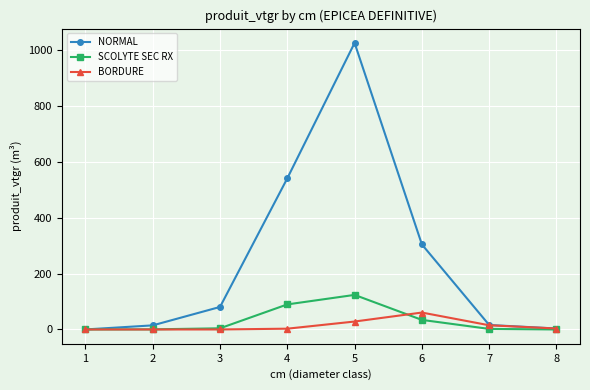

What is the difference between the maximum and minimum values in the BORDURE series?

60.6